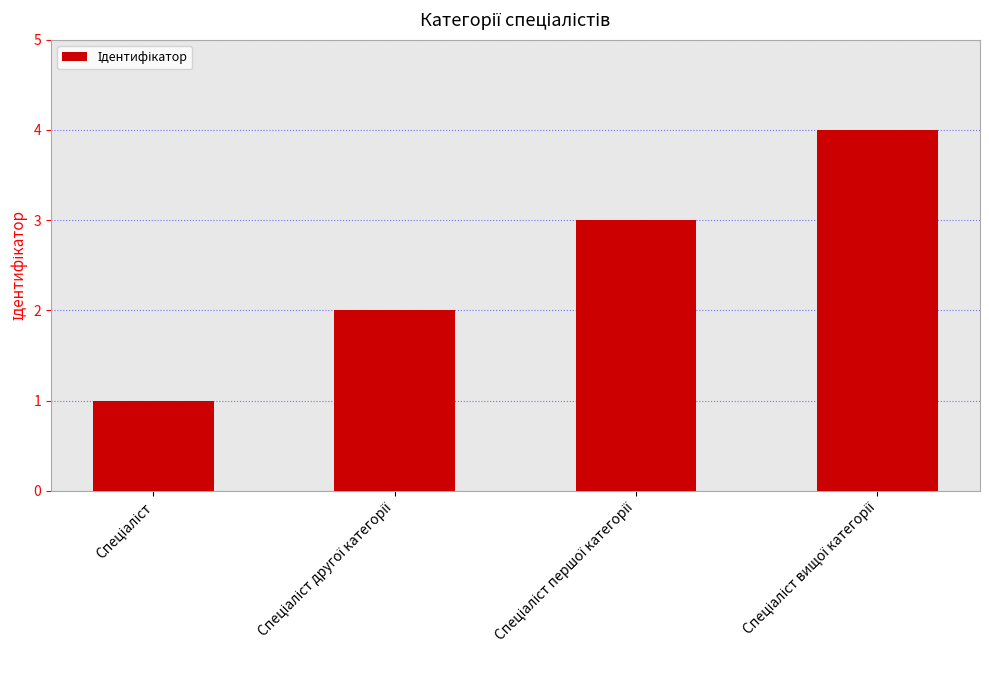

Count the values in the range 2 to 4.

3